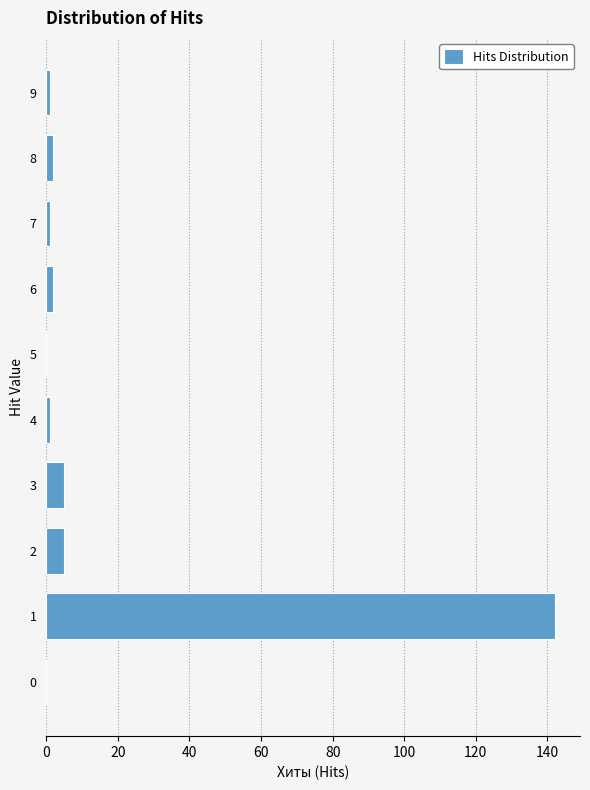

Reading top to bottom, what are all the values shown in this chart?

9=1	8=2	7=1	6=2	5=0	4=1	3=5	2=5	1=142	0=0